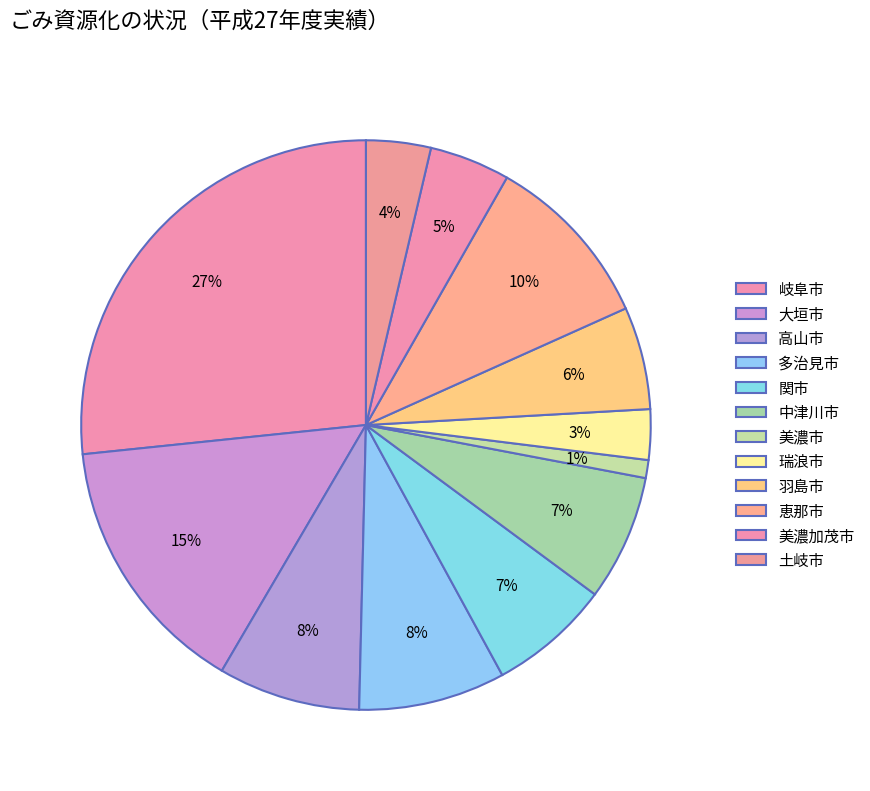

Does 中津川市 represent more than half of the total?

No